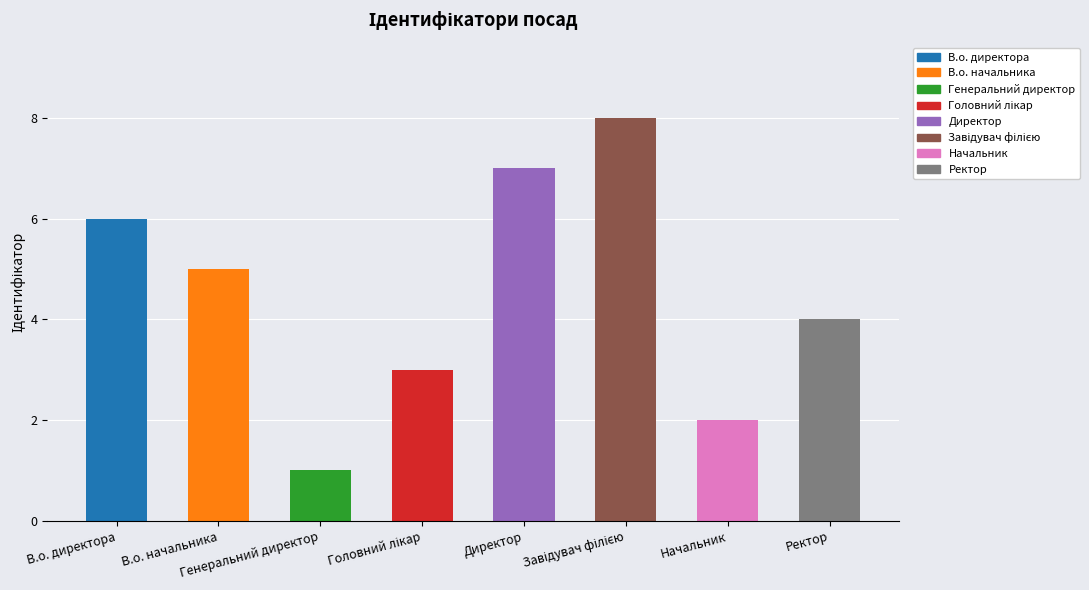

What is the difference between the second highest and minimum values?

6